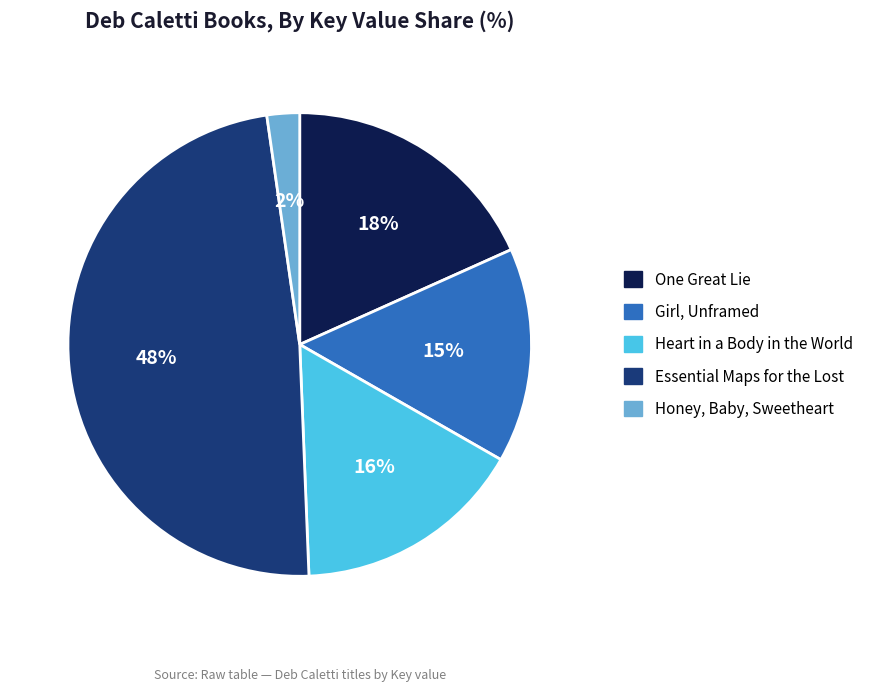

Does One Great Lie account for over 50% of the chart?

No